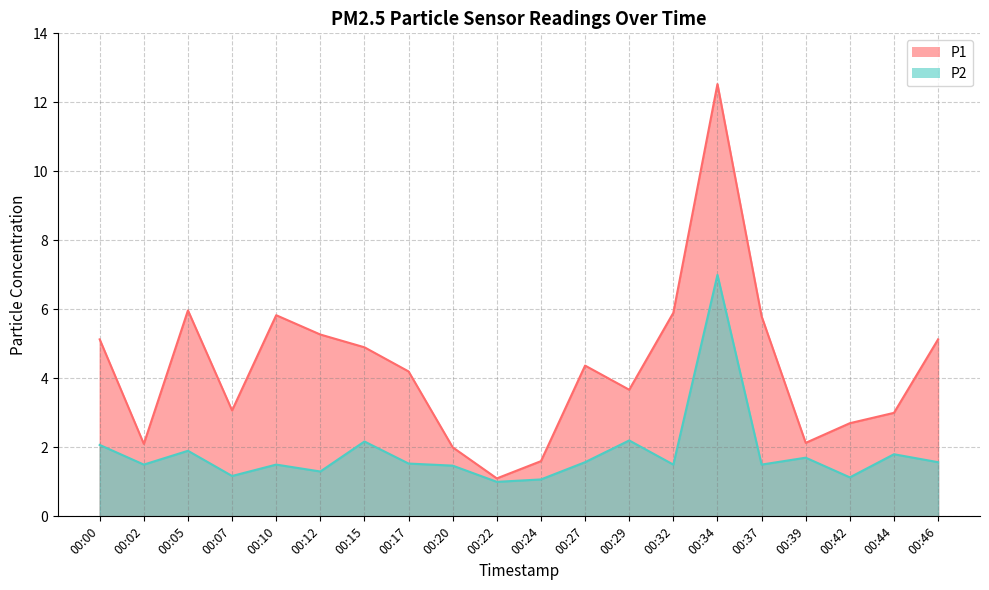

At how many categories does at least one series exceed 12?

1